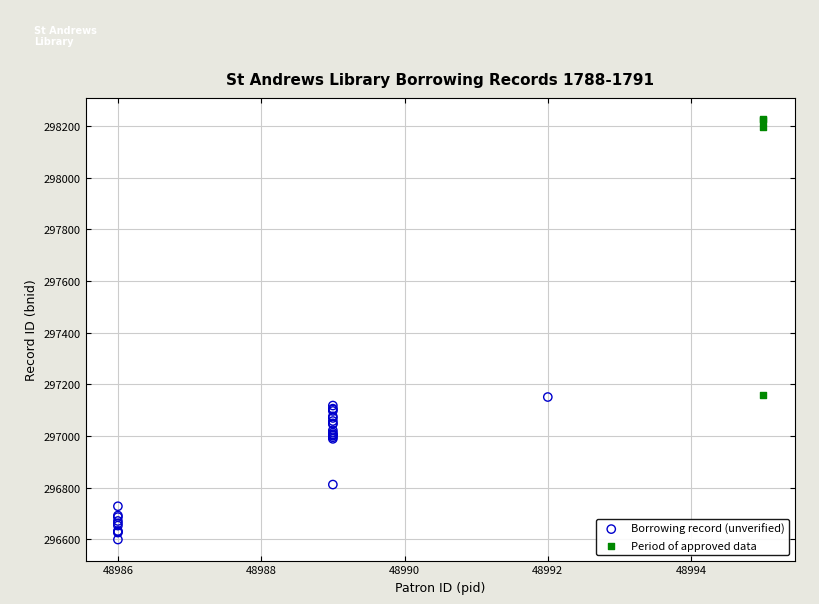

Which series reaches the maximum Y coordinate?

Period of approved data